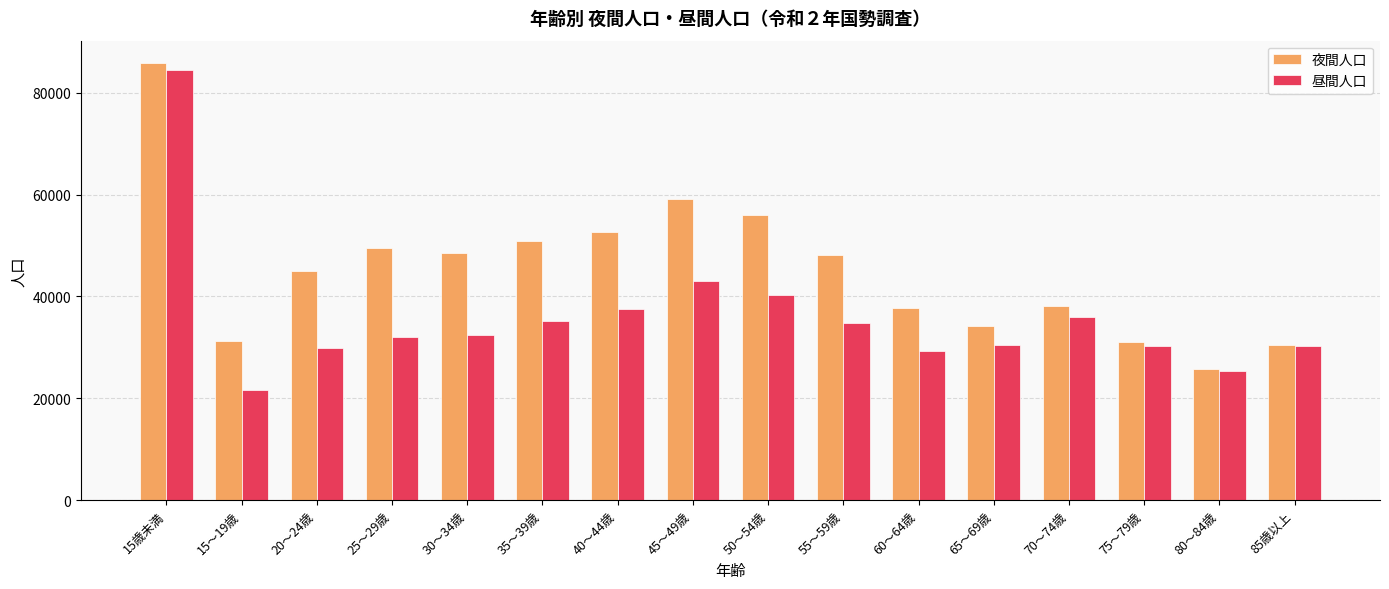

At which category does the chart reach its minimum across all series?

15～19歳